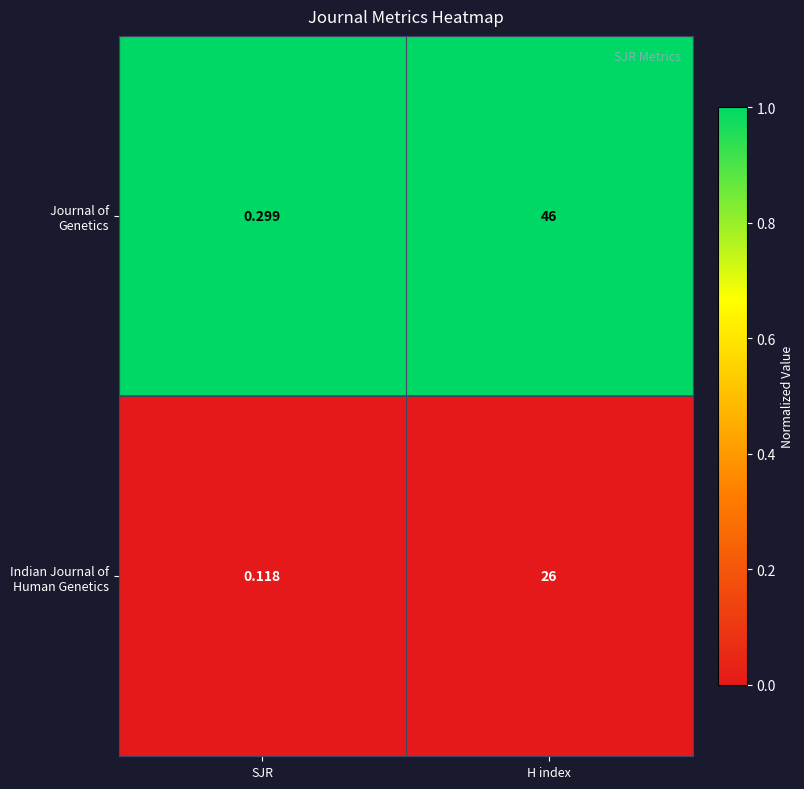

How many distinct data groups are displayed?

2